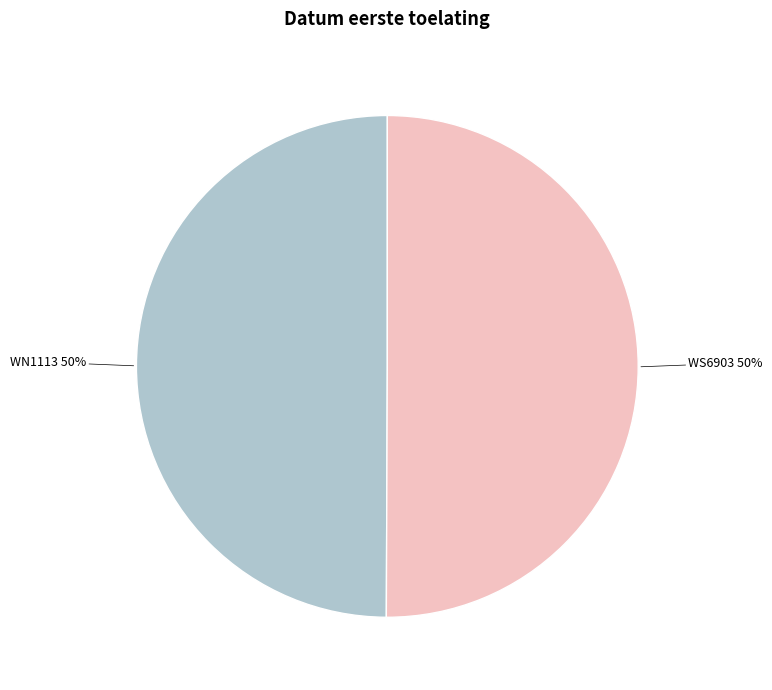

Approximately how many times larger is the value at WN1113 compared to WS6903?

1.0